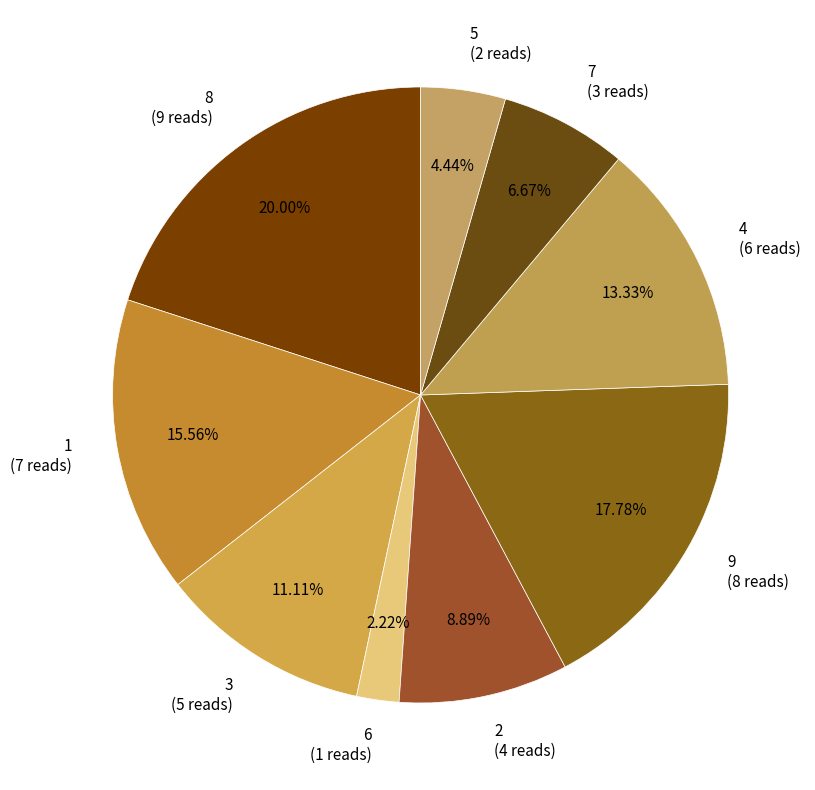

Which slice is the smallest?

6